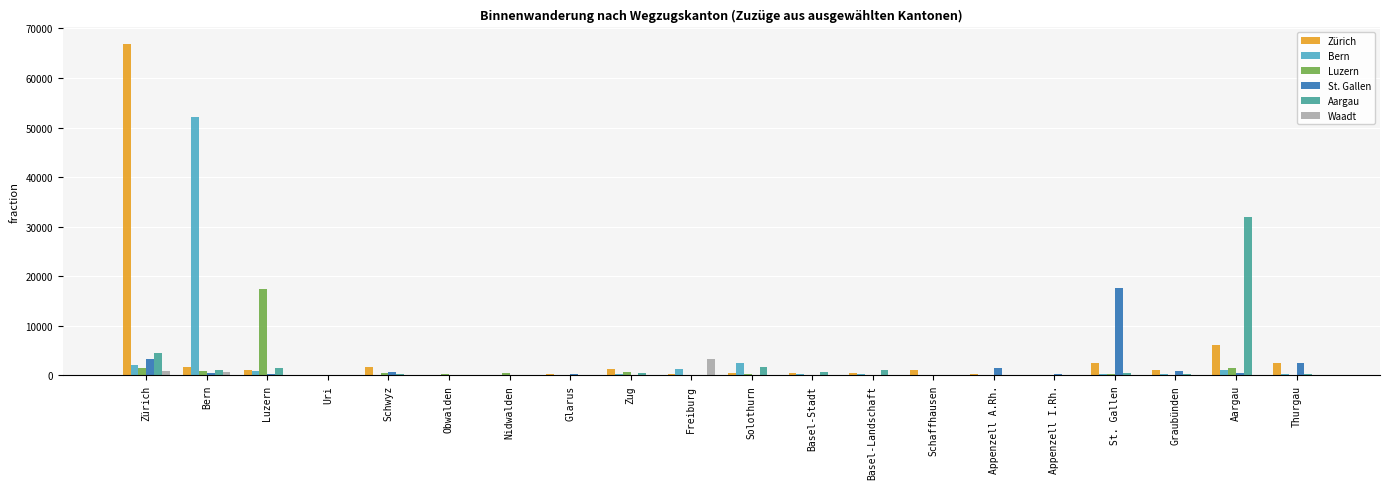

What is the greatest value displayed?

66855